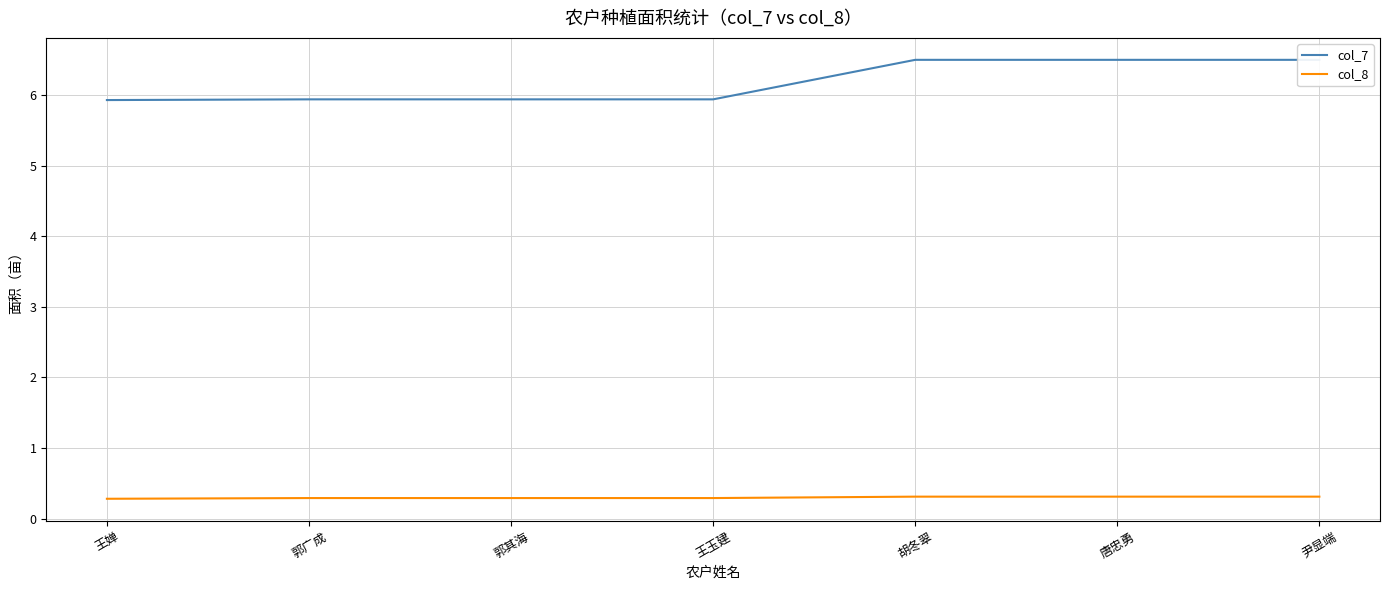

What is the minimum value for col_7?

5.9